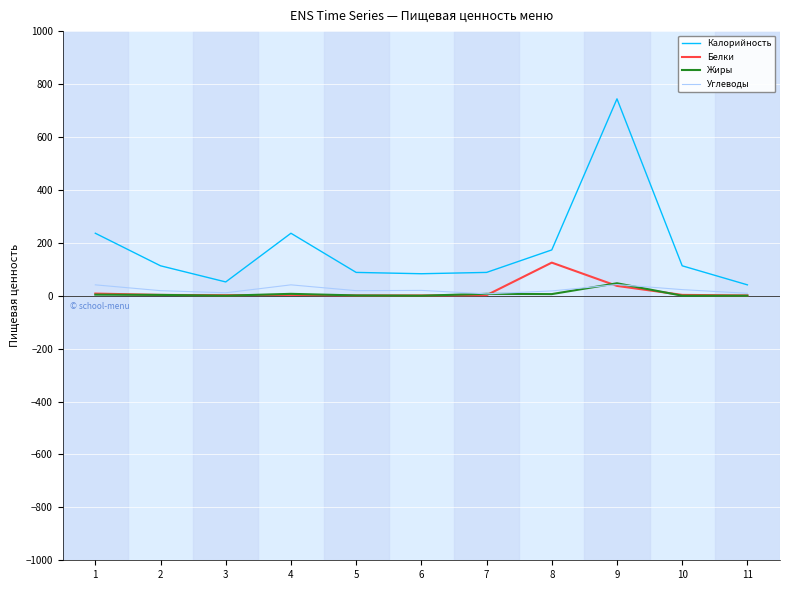

True or false: Калорийность and Жиры intersect in this chart.

False